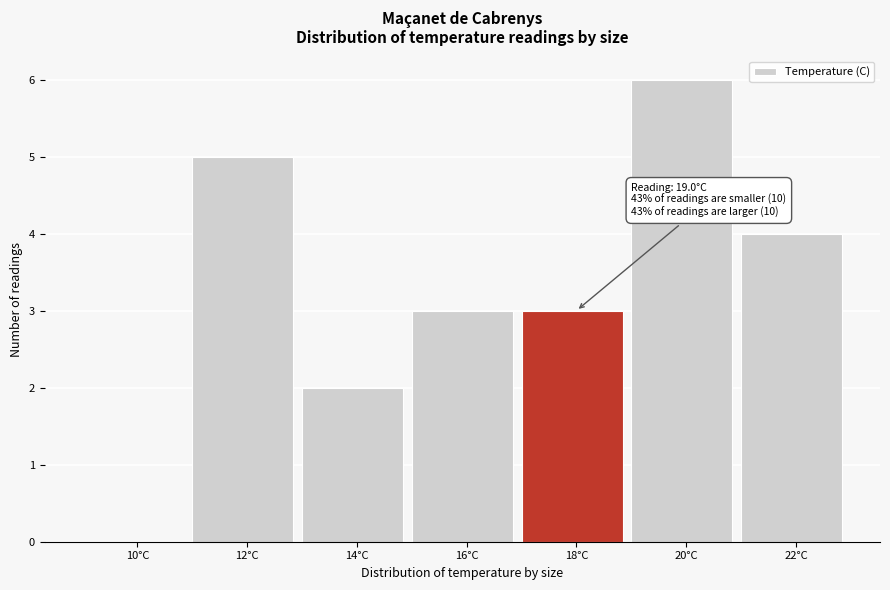

Reading right to left, extract all data points from this chart.

22°C=4	20°C=6	18°C=3	16°C=3	14°C=2	12°C=5	10°C=0